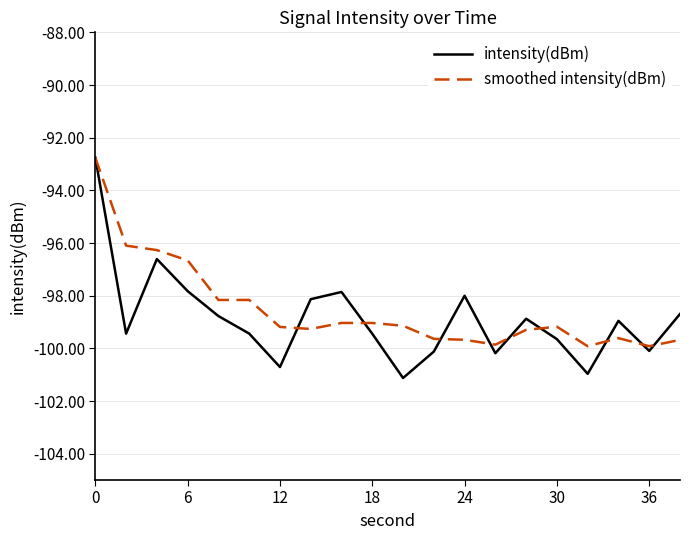

What is the greatest value displayed?

-92.8